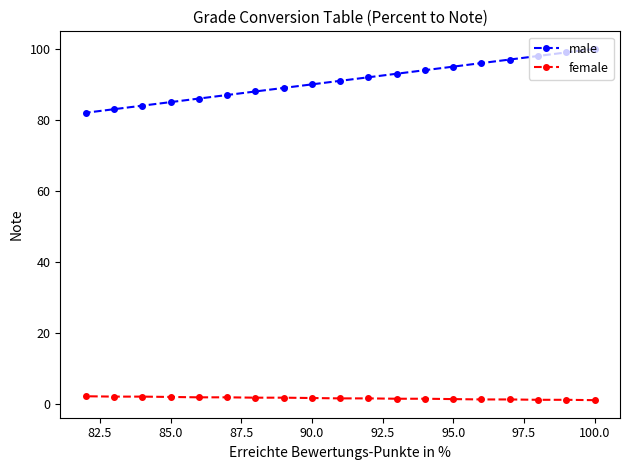

Which series has the largest range (max minus min)?

male